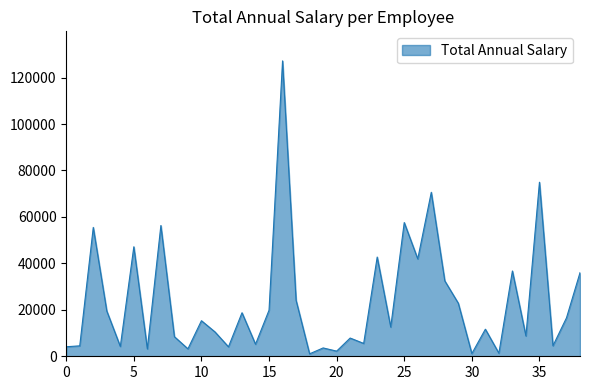

True or false: there are more than 1 points higher than both neighbors.

True